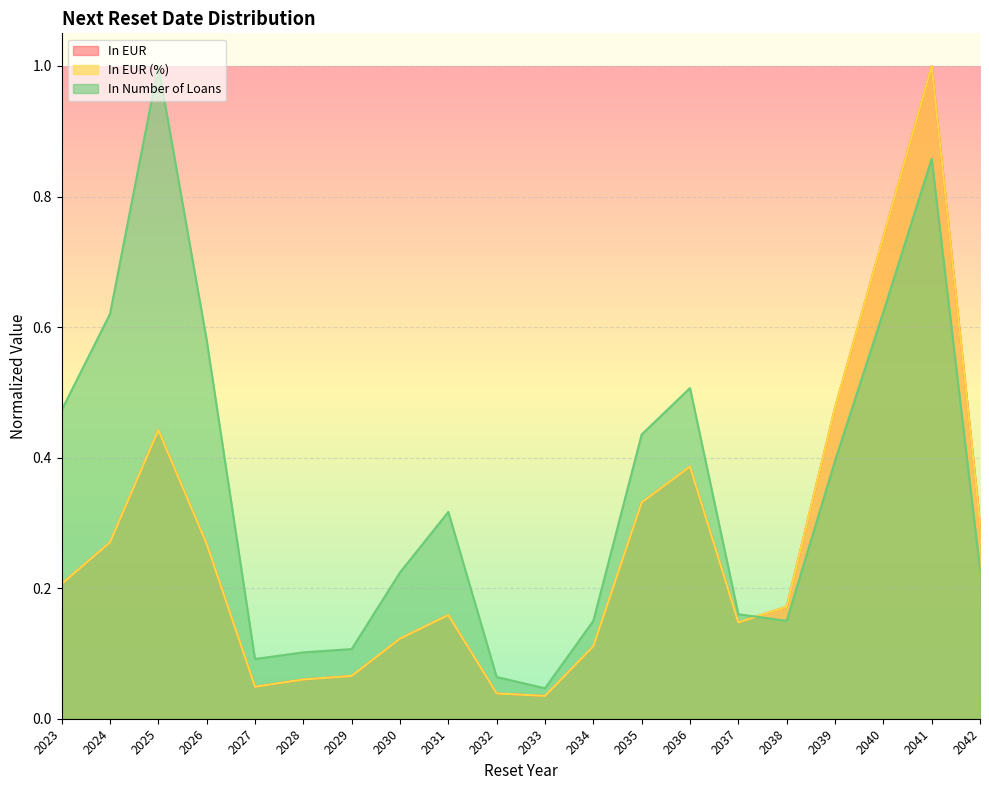

How many lines are shown in the chart?

3